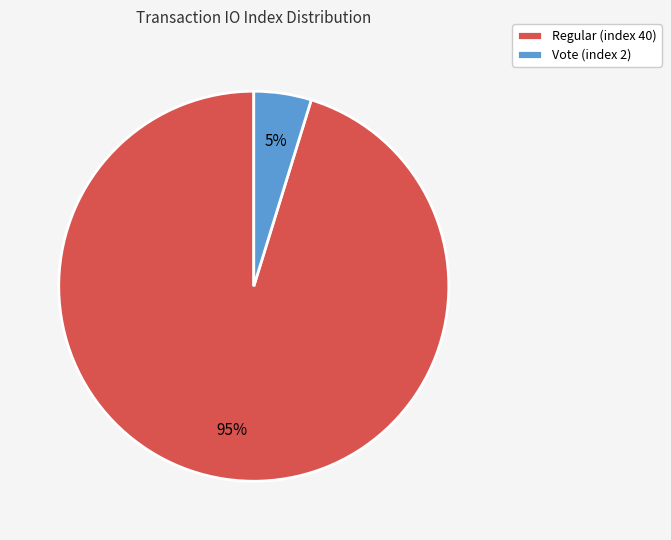

Approximately how many times larger is the value at Vote (index 2) compared to Regular (index 40)?

0.1